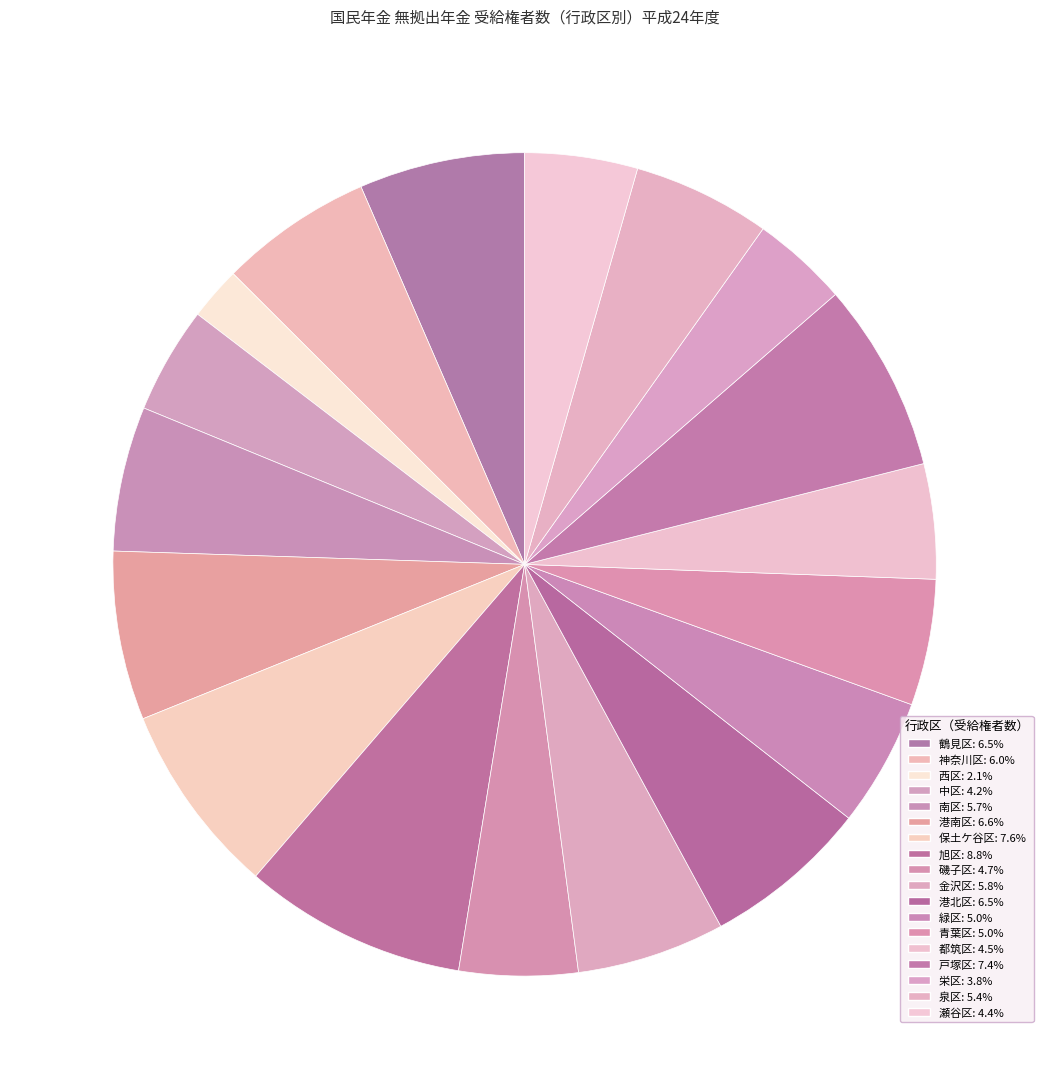

Between 南区 and 都筑区, which is larger?

南区